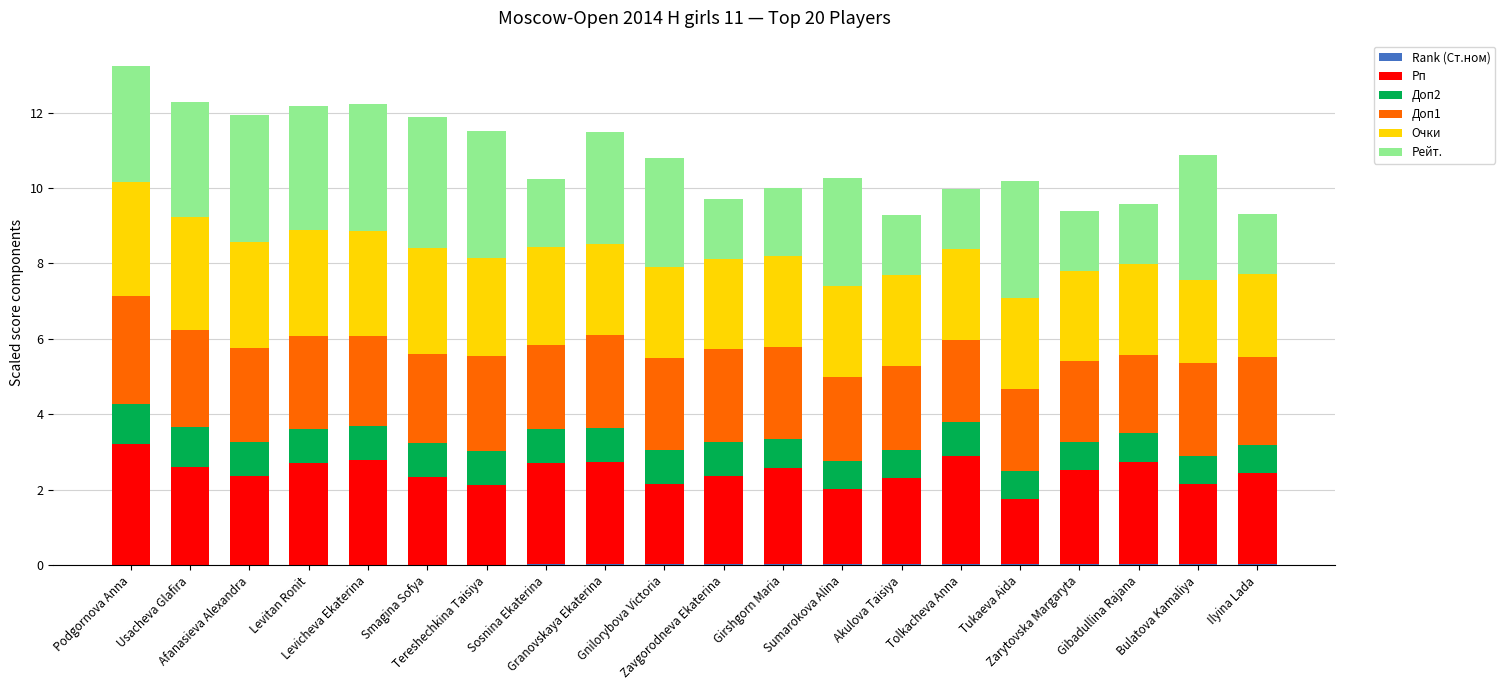

What is the total value across all series at Tukaeva Aida?

10.2